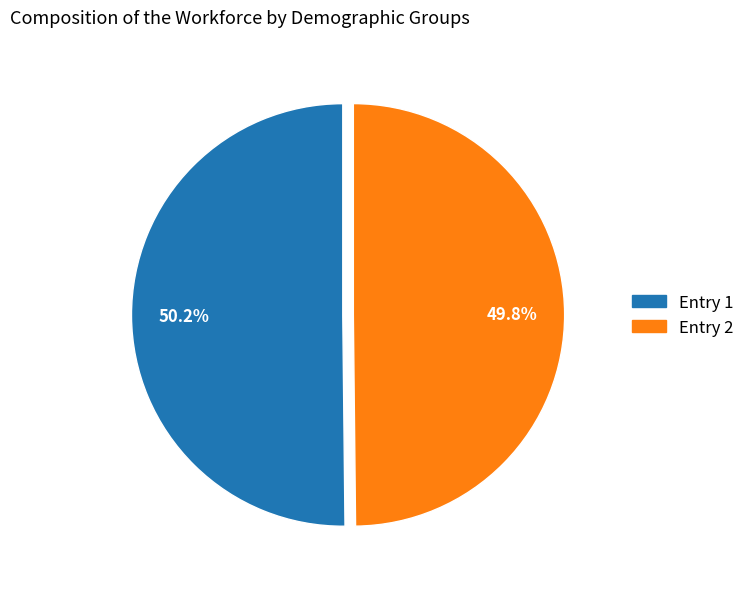

Is there a majority slice in this chart?

Yes